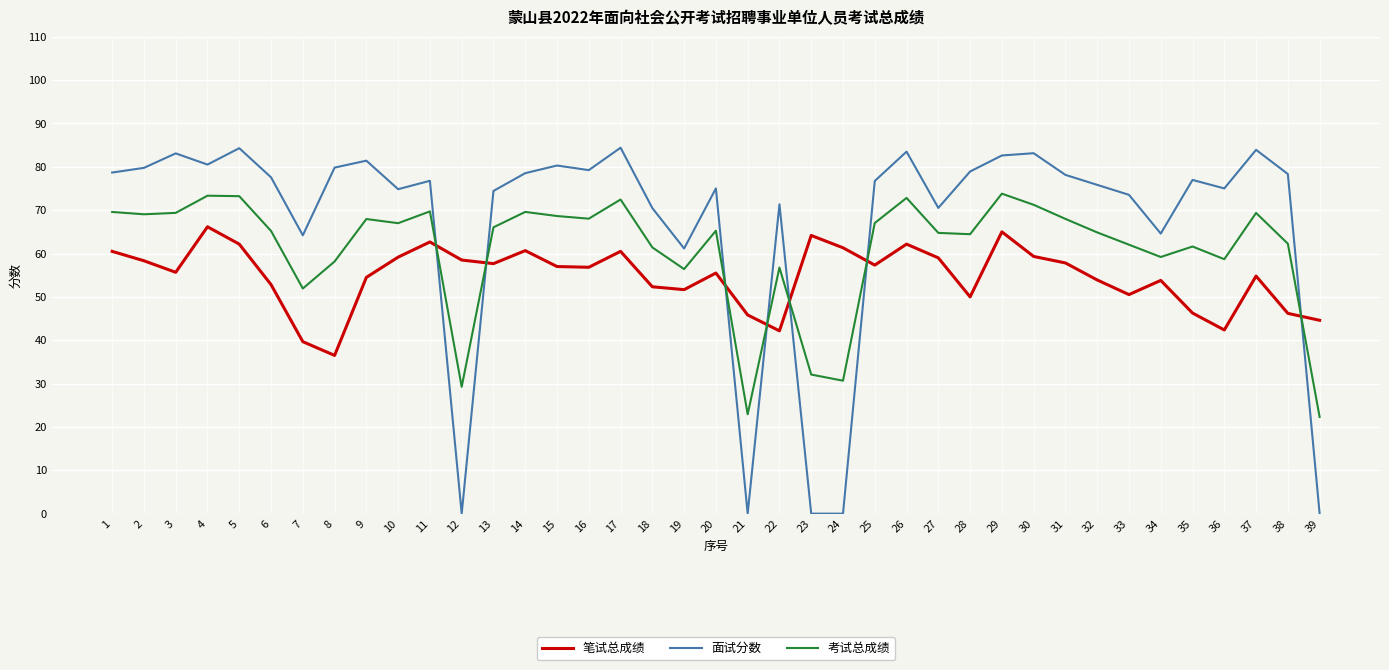

Which series has the widest spread of values?

面试分数